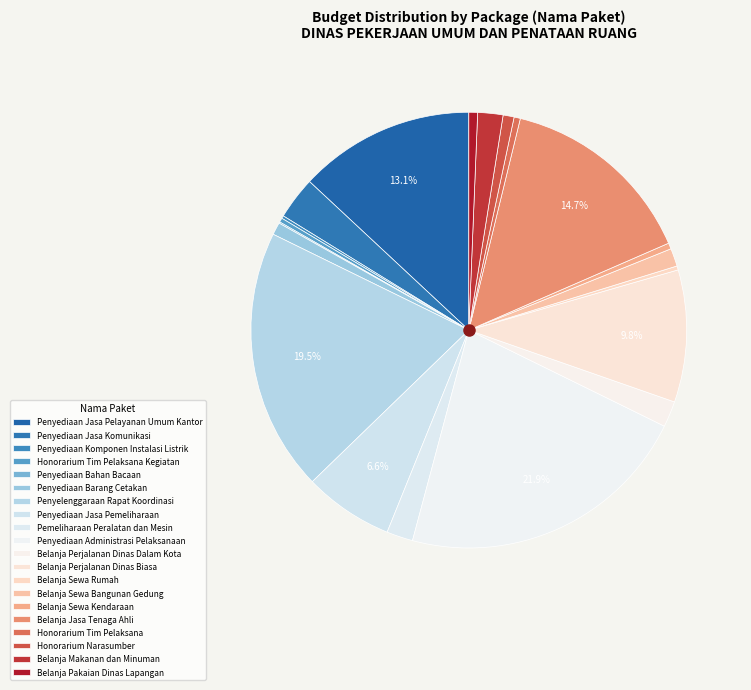

What is the ratio of the value at Penyelenggaraan Rapat Koordinasi to the value at Belanja Sewa Kendaraan?

43.9